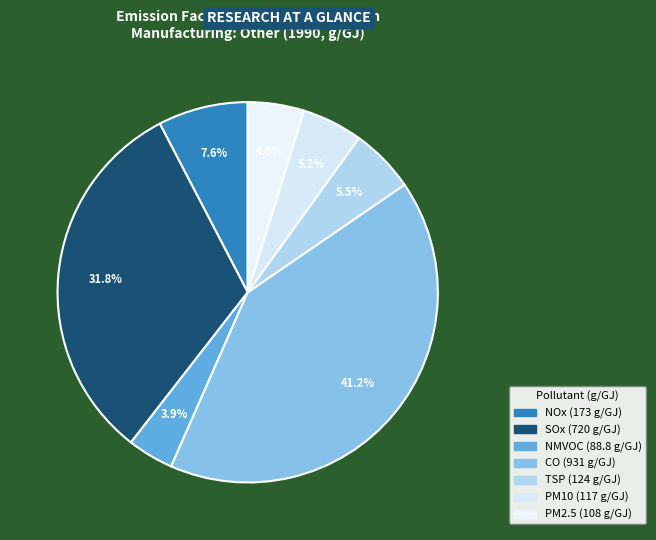

Rank the categories by value from lowest to highest.

NMVOC, PM2.5, PM10, TSP, NOx, SOx, CO